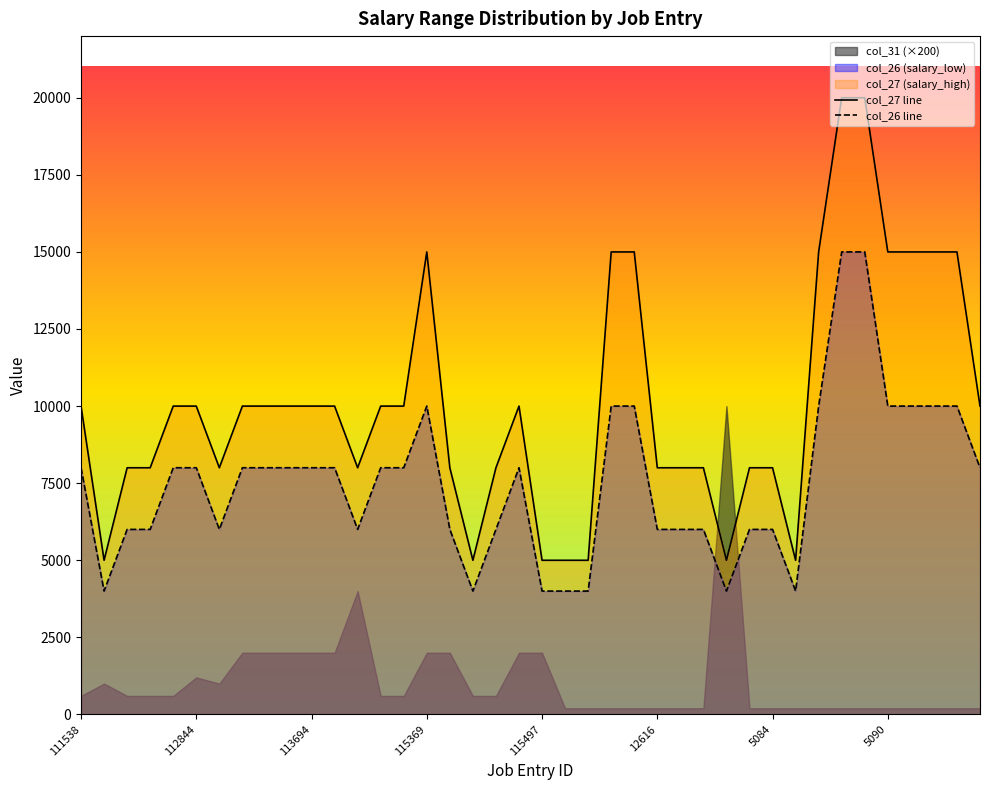

How many values in the col_27 line series are below 9999?

18